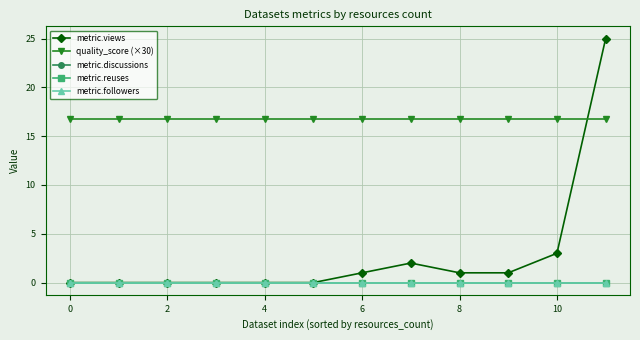

Does the chart have visible grid lines?

Yes